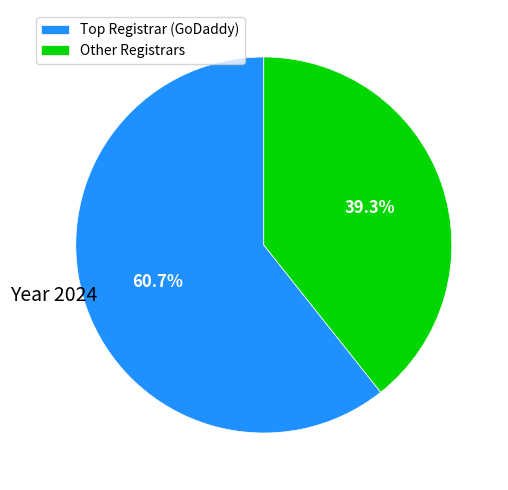

Rank the categories by value from lowest to highest.

Other Registrars, Top Registrar (GoDaddy)